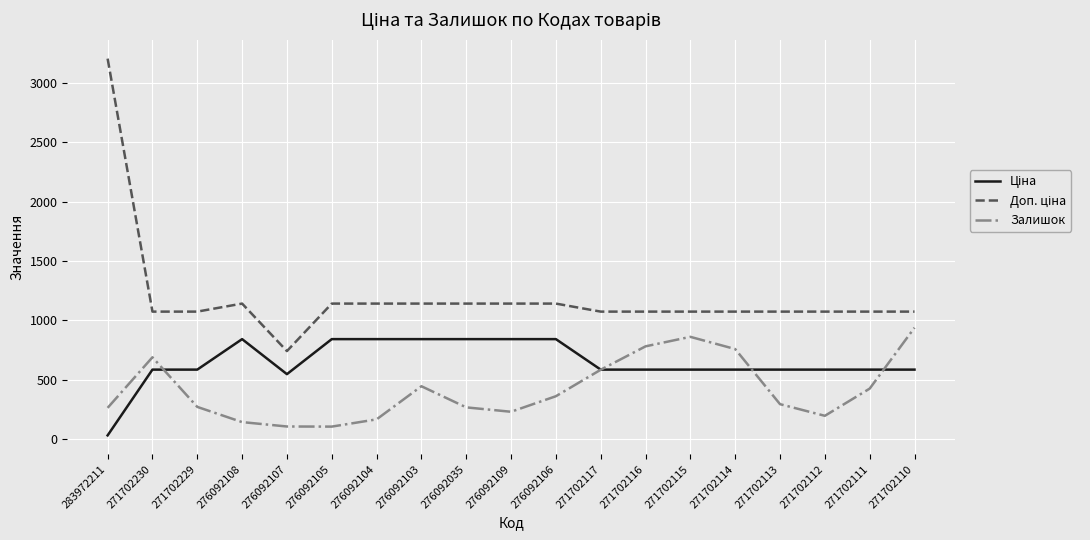

Which category has the highest value across all series?

283972211